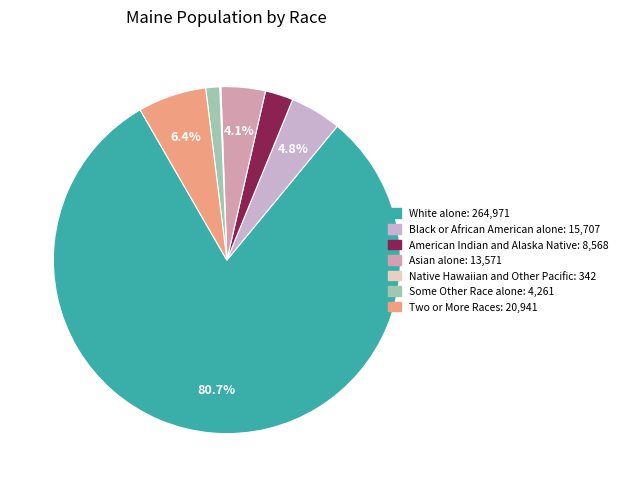

What is the change in value from American Indian and Alaska Native to Asian alone?

+5003